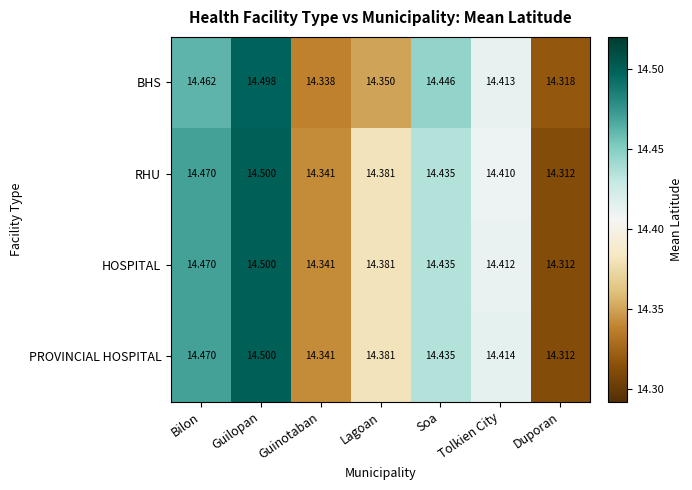

At which category is the sum across all series the highest?

Guilopan